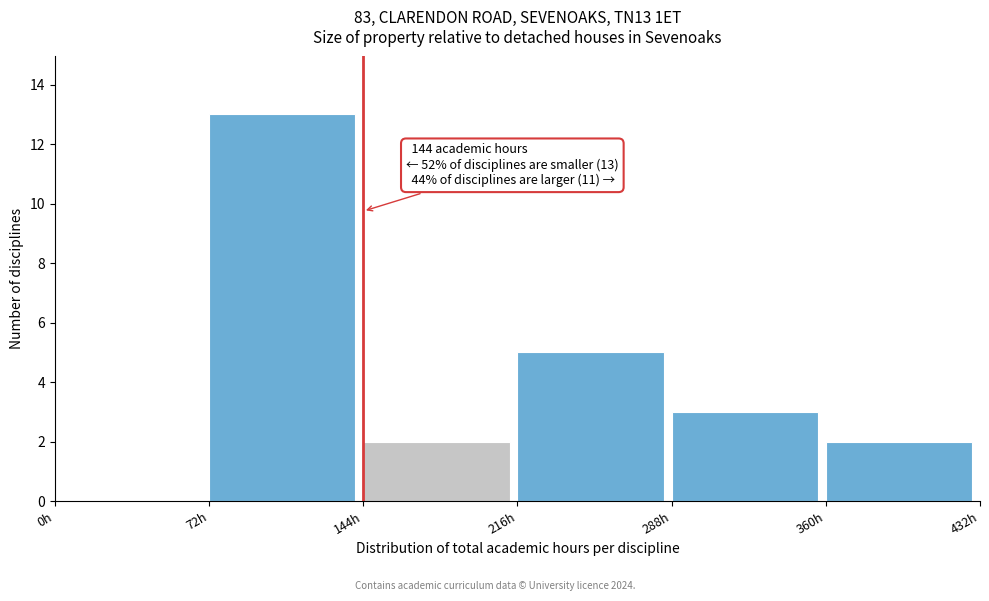

Over which range of the x-axis is the bar tallest?

72 to 144